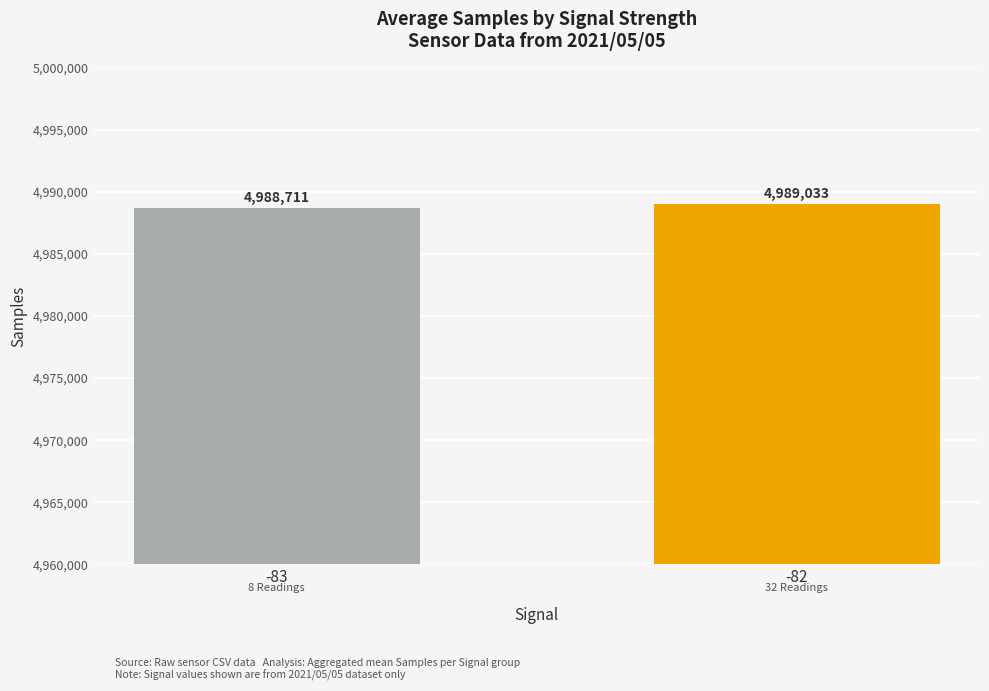

What is the value of the 1st bar from the left?

4988711.4